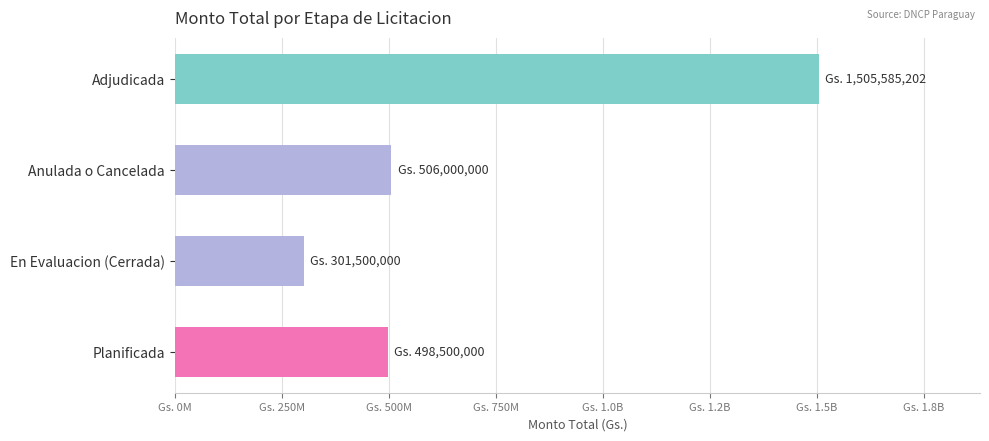

Are the bars horizontal?

Yes